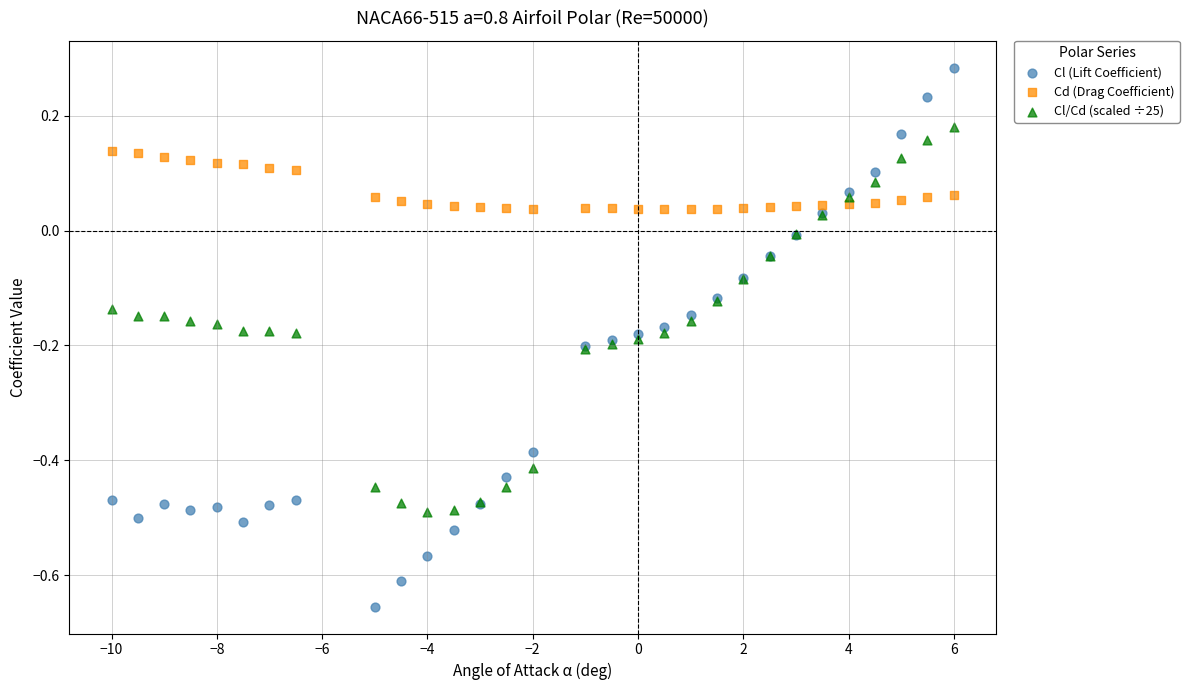

What is the X range (max minus min) for the scatter plot?

16.0